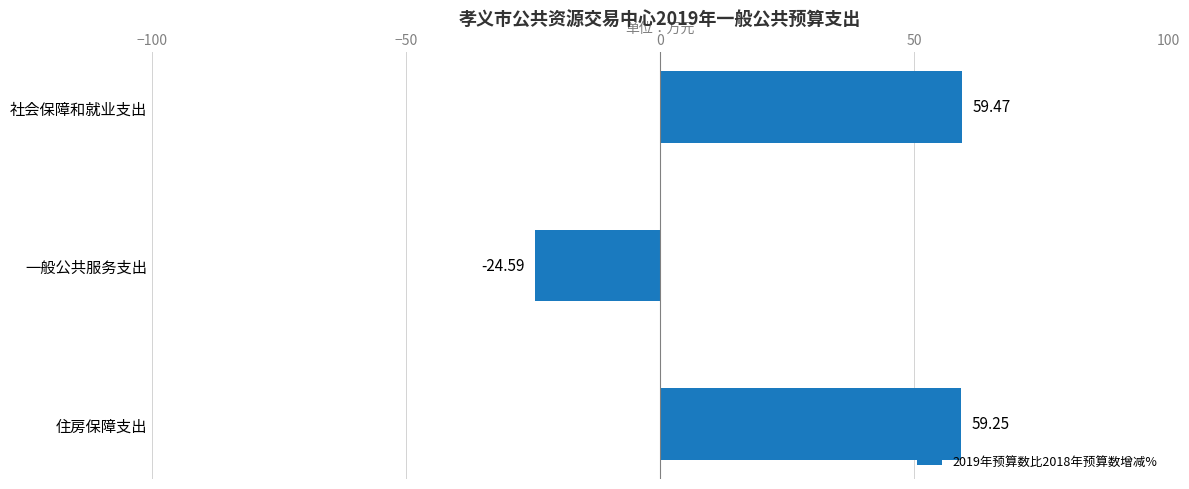

What is the smallest value displayed?

-24.6